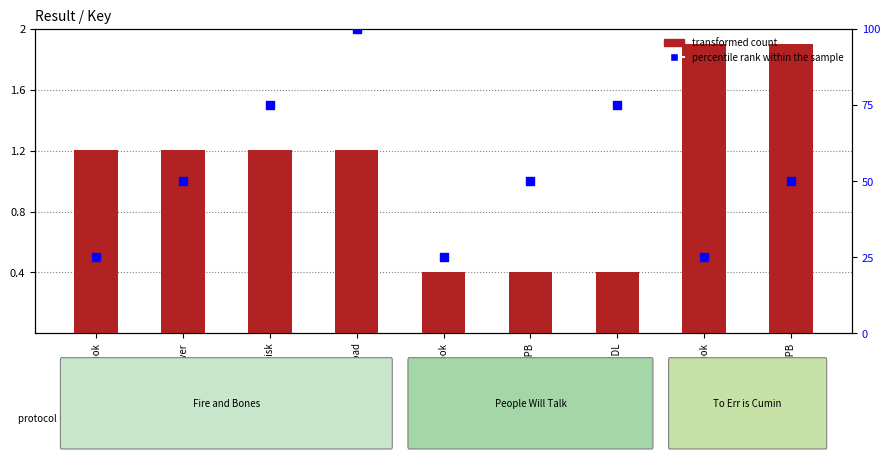

At which category is the sum across all series the highest?

Audio Download